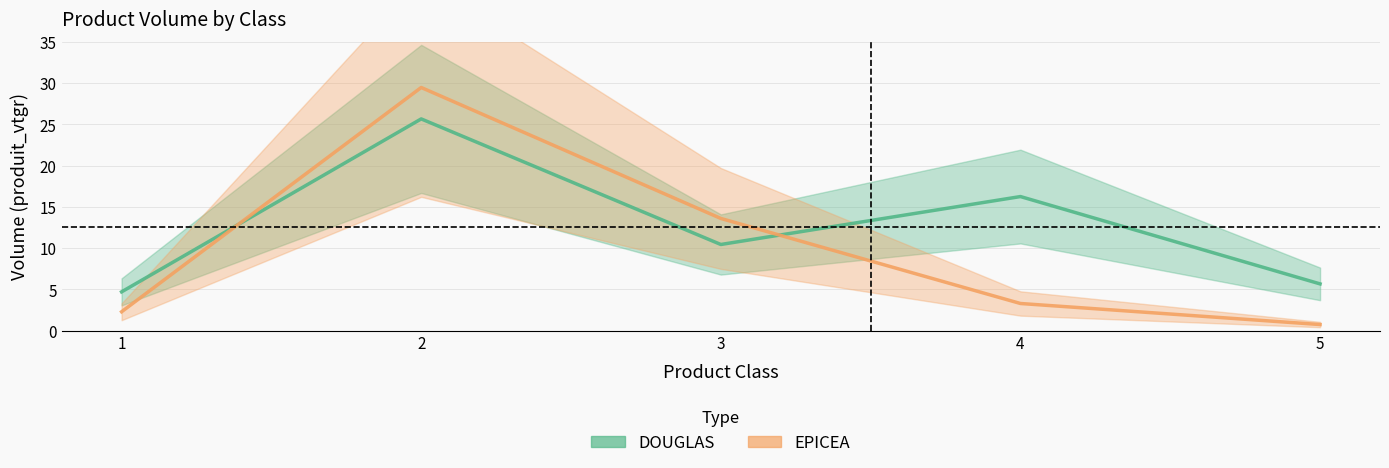

Which series has the widest spread of values?

EPICEA